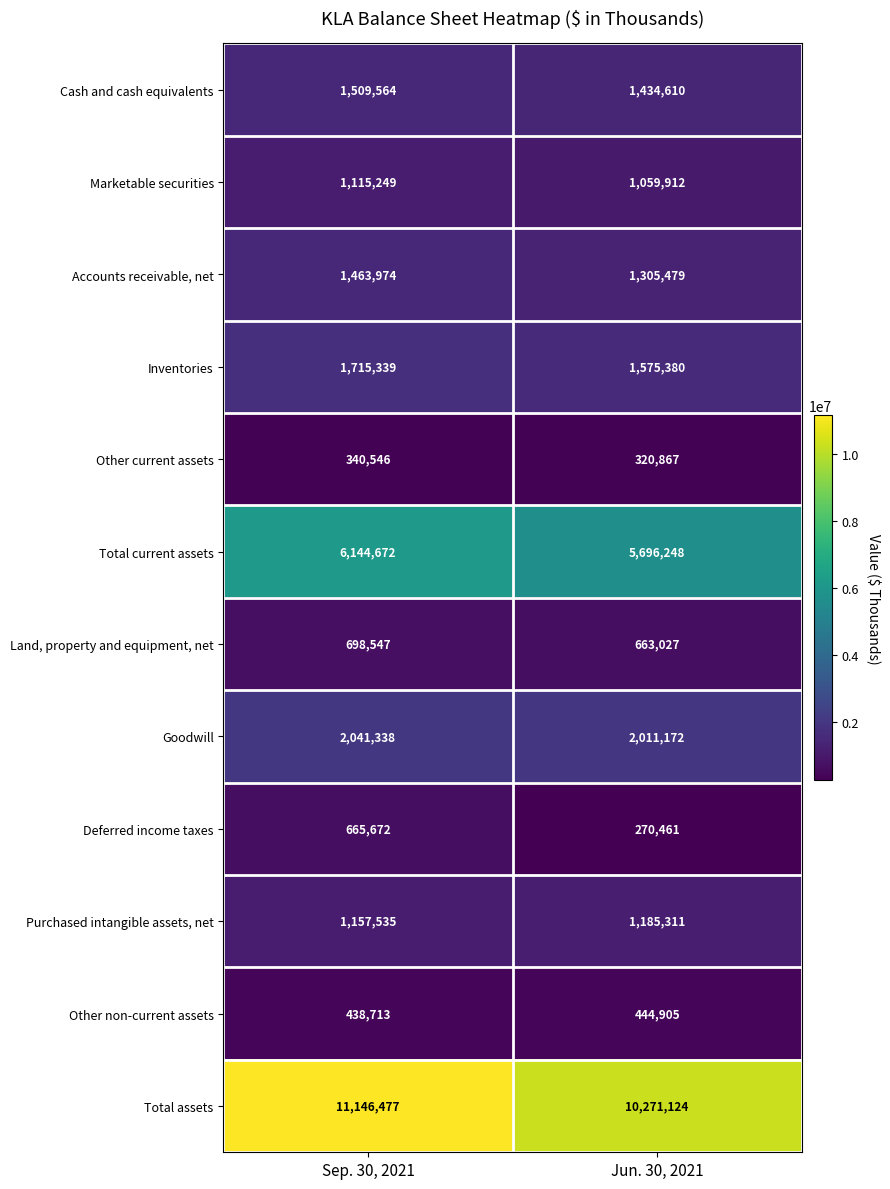

The Deferred income taxes series shows 270461 at Jun. 30, 2021. True or false?

True